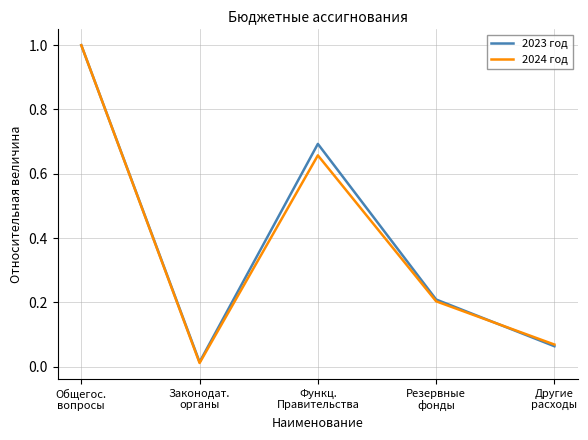

What are all the series names shown in the legend?

2023 год, 2024 год